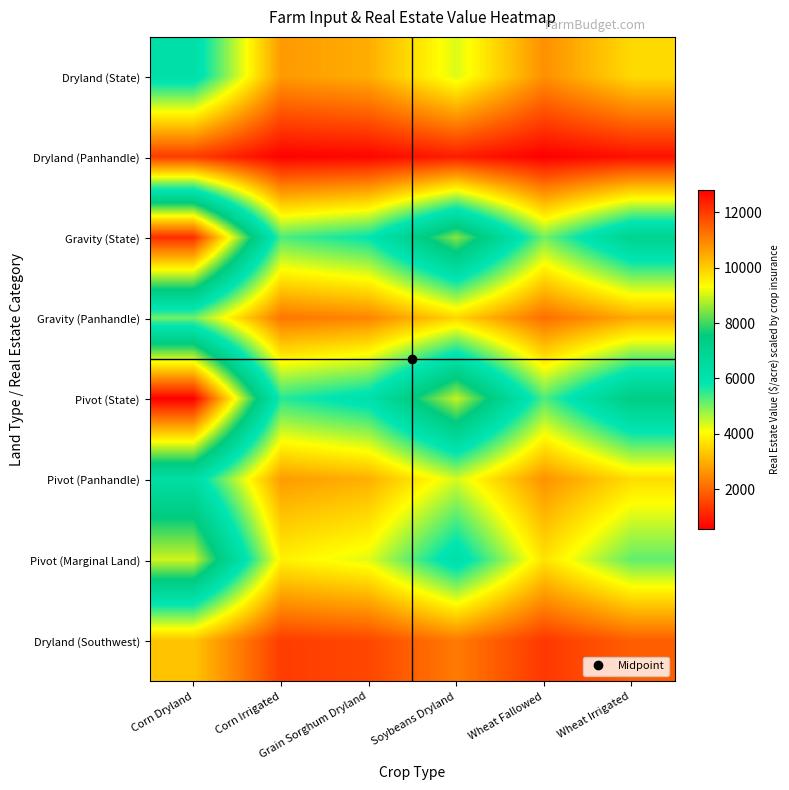

How many distinct data groups are displayed?

8